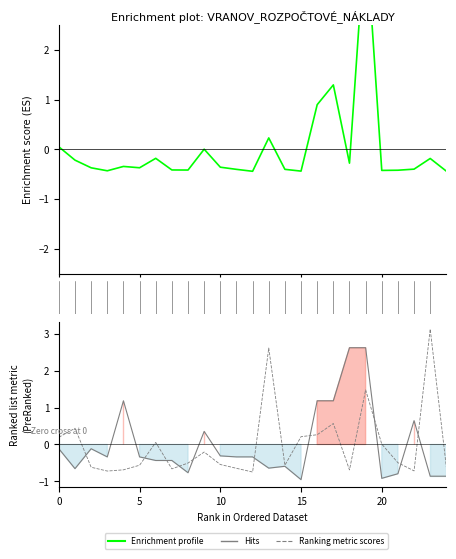

Which series has the widest spread of values?

Enrichment profile